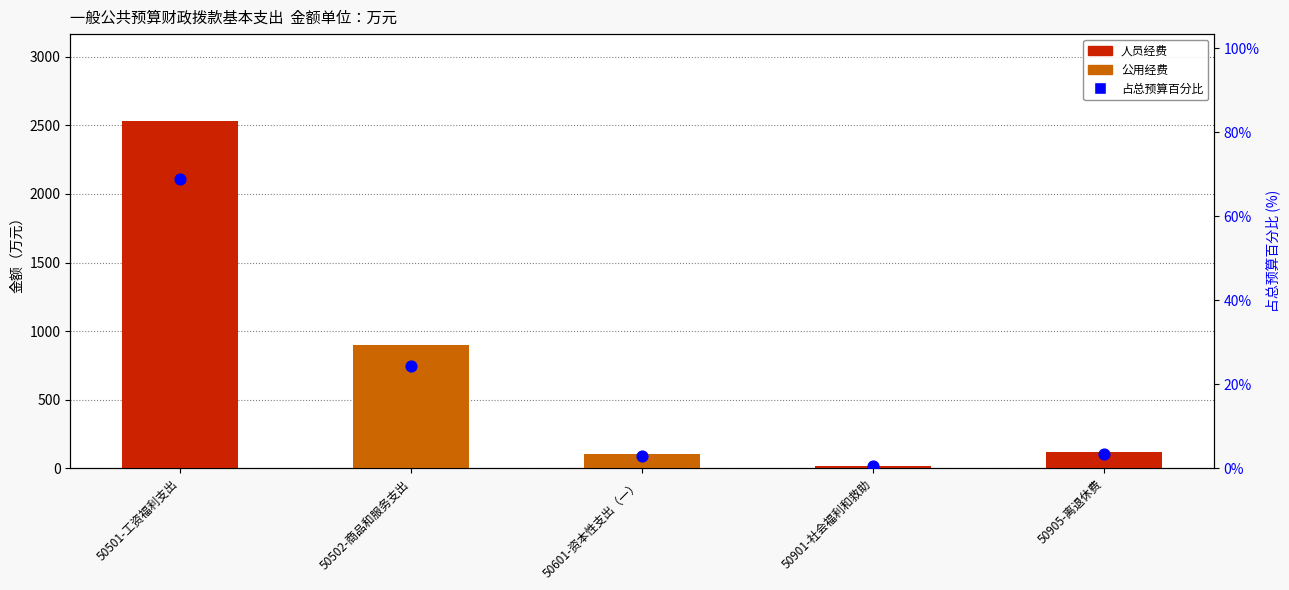

Is the value of 公用经费 at 50501-工资福利支出 greater than the value of 人员经费 at 50901-社会福利和救助?

No